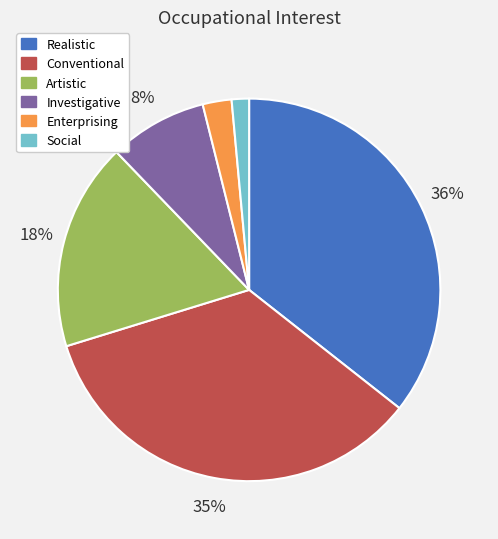

To the nearest percent, what is the average slice percentage?

17%